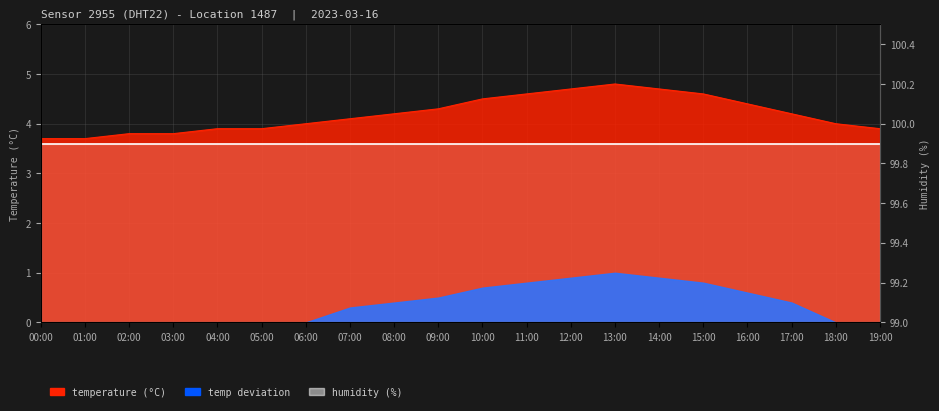

What is the minimum value shown in the chart?

3.7